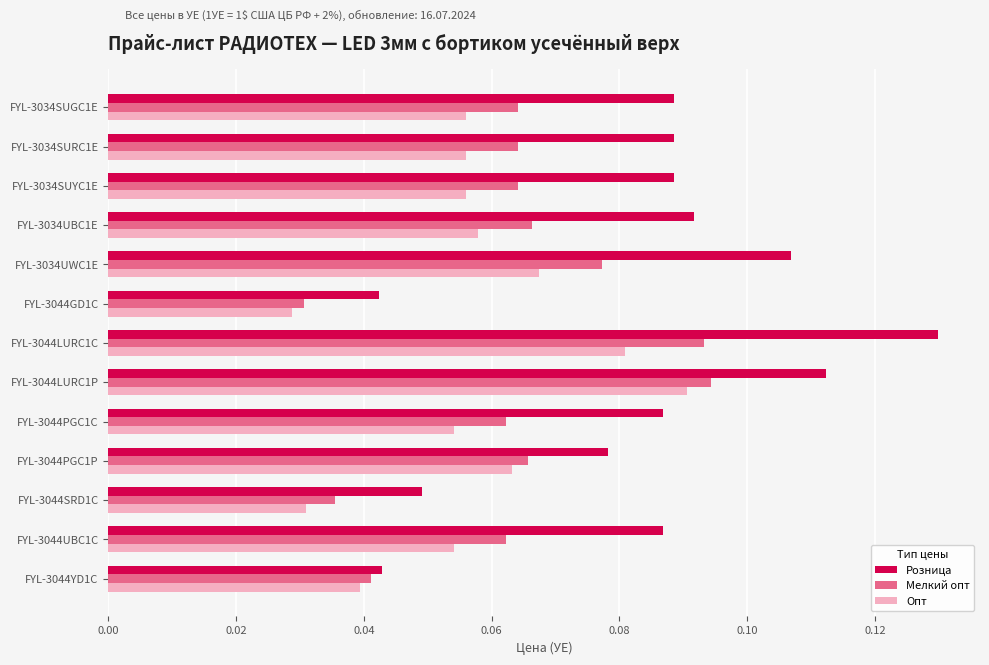

True or false: Опт has a value of 0.0 at FYL-3044UBC1C.

False